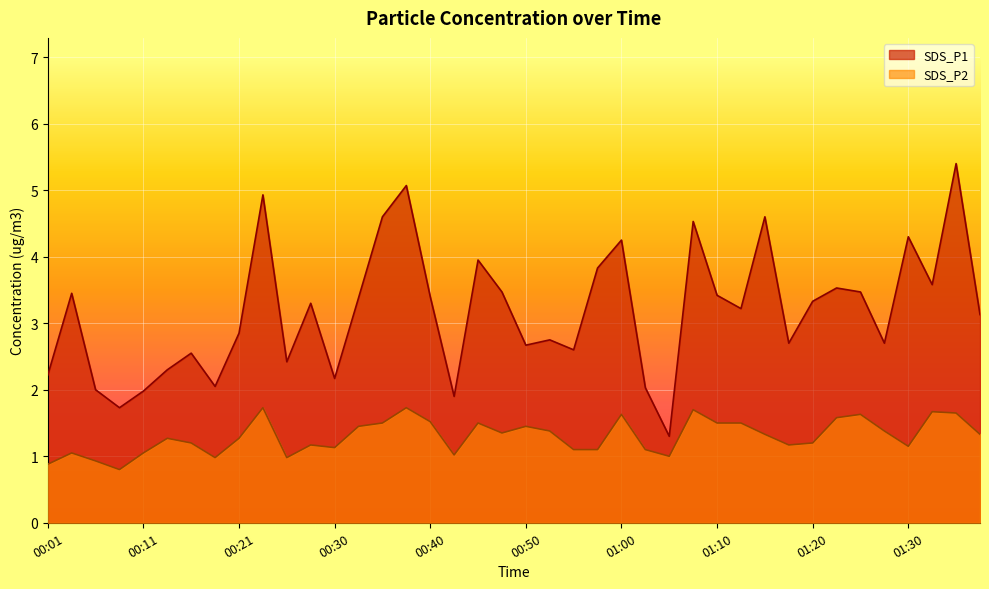

What is the maximum value shown in the chart?

5.4